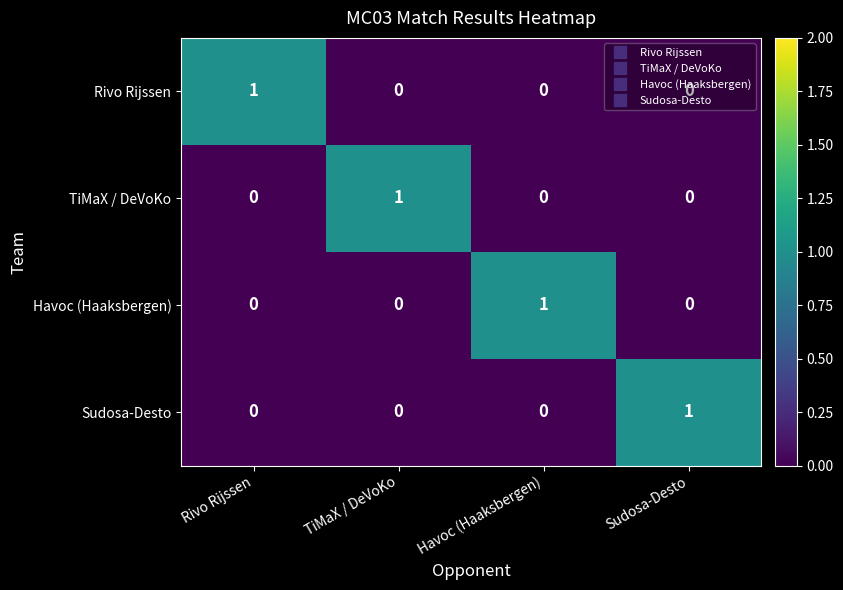

Count the Havoc (Haaksbergen) values in the range 0 to 1.

4